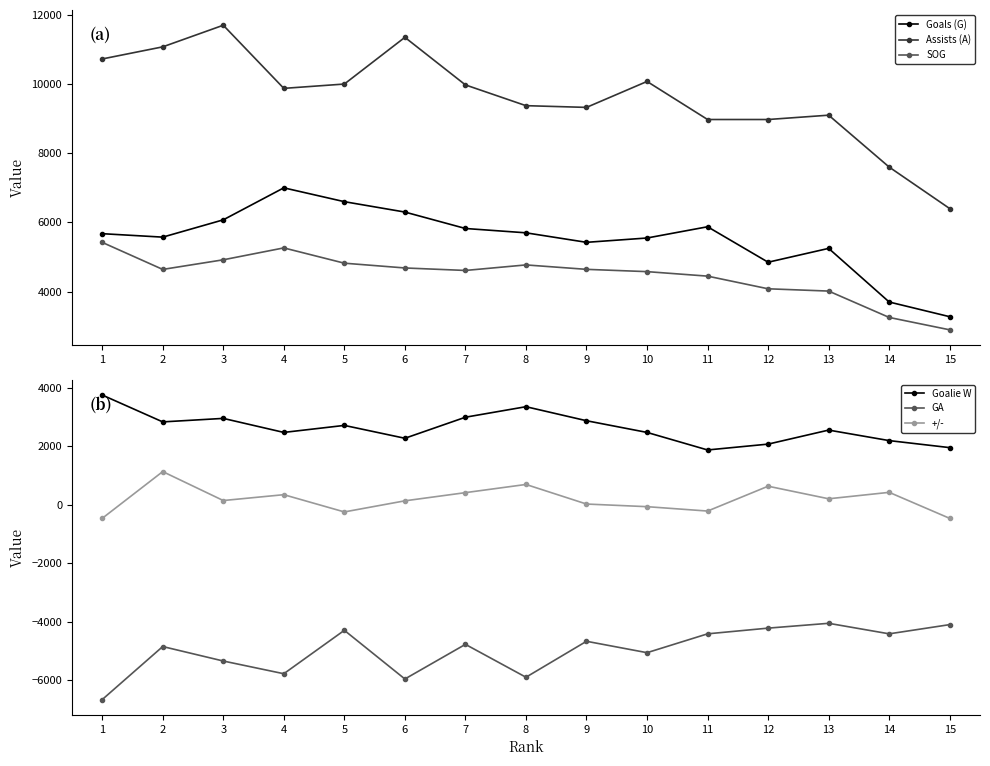

How many categories are shown in the chart?

15